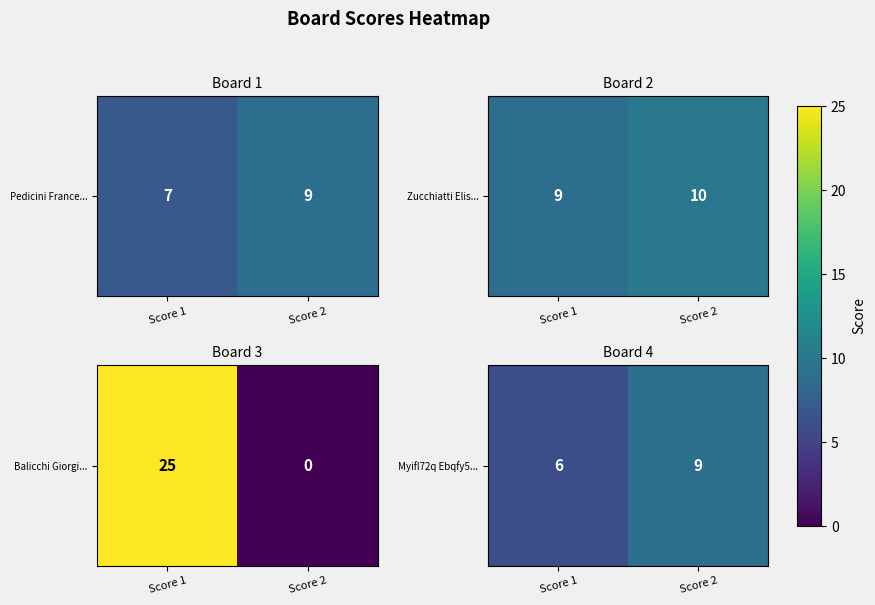

What is the change in value from Score 1 to Score 2?

+3